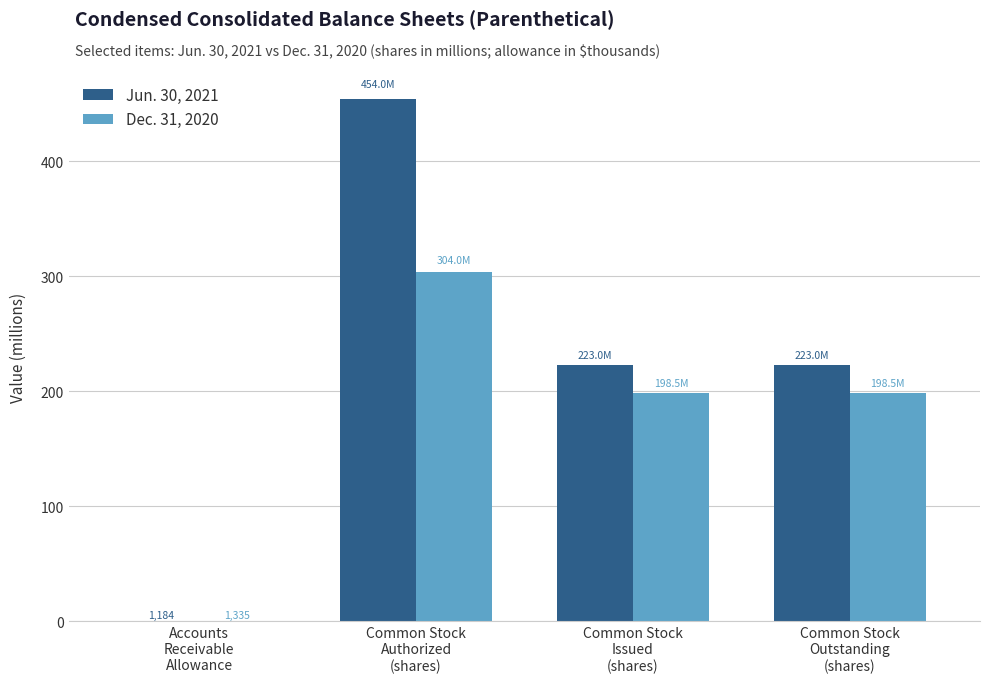

The value of Dec. 31, 2020 at Accounts
Receivable
Allowance is 0.0. True or false?

True